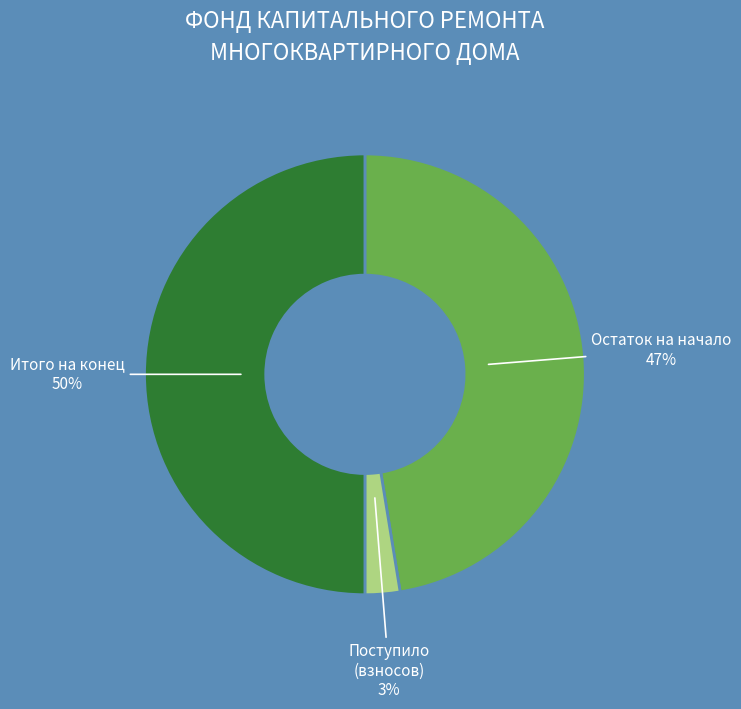

To the nearest percent, what is the average slice percentage?

33%